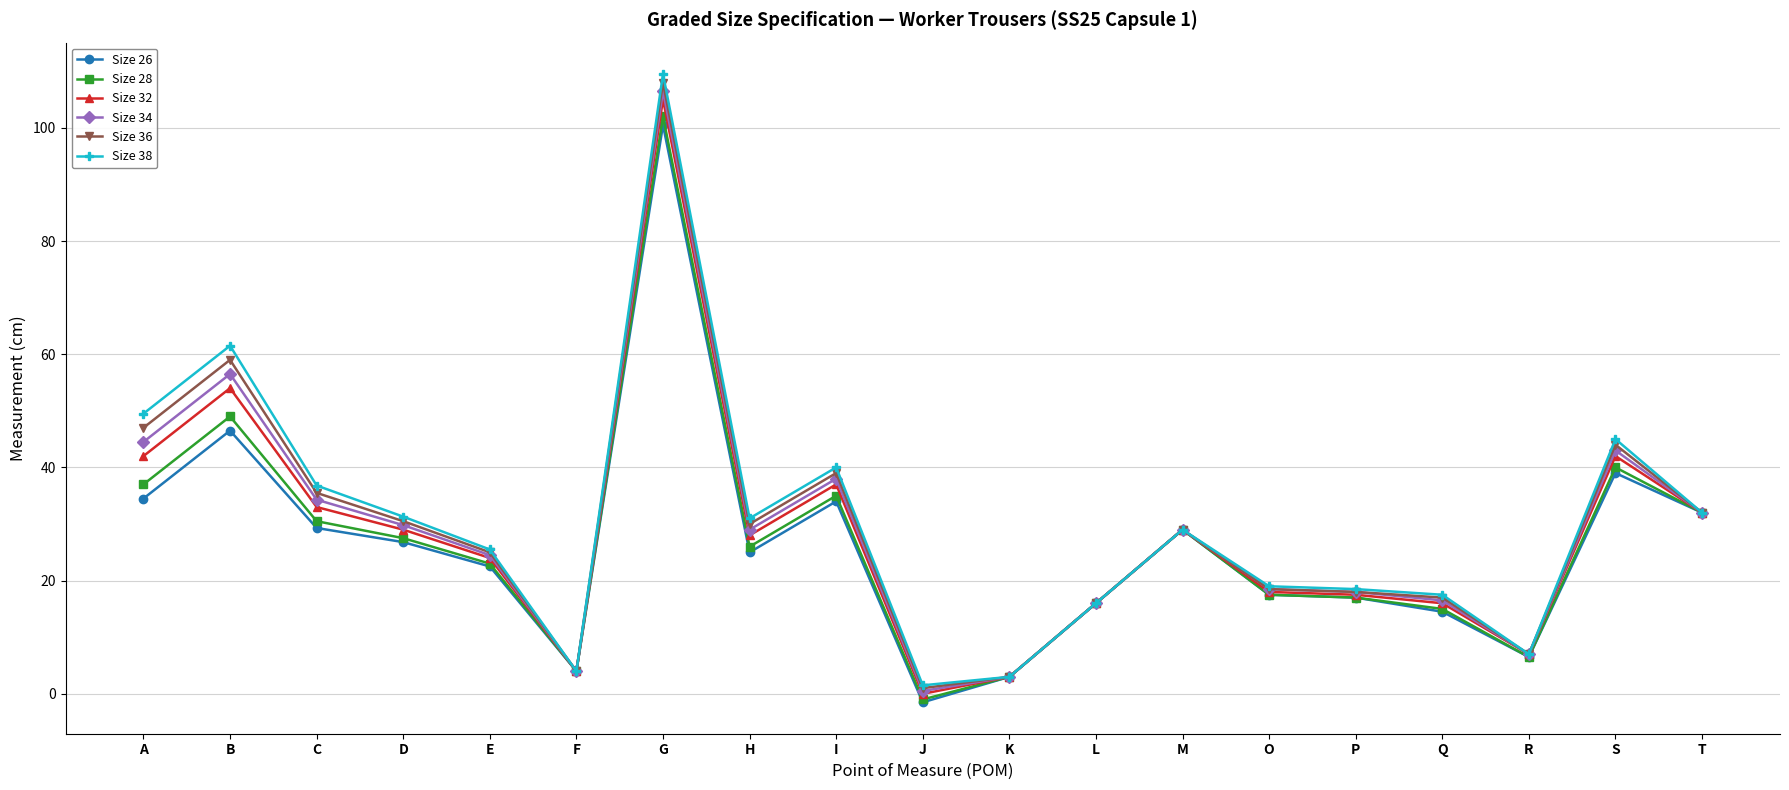

What is the difference between the highest and lowest values at I?

6.0